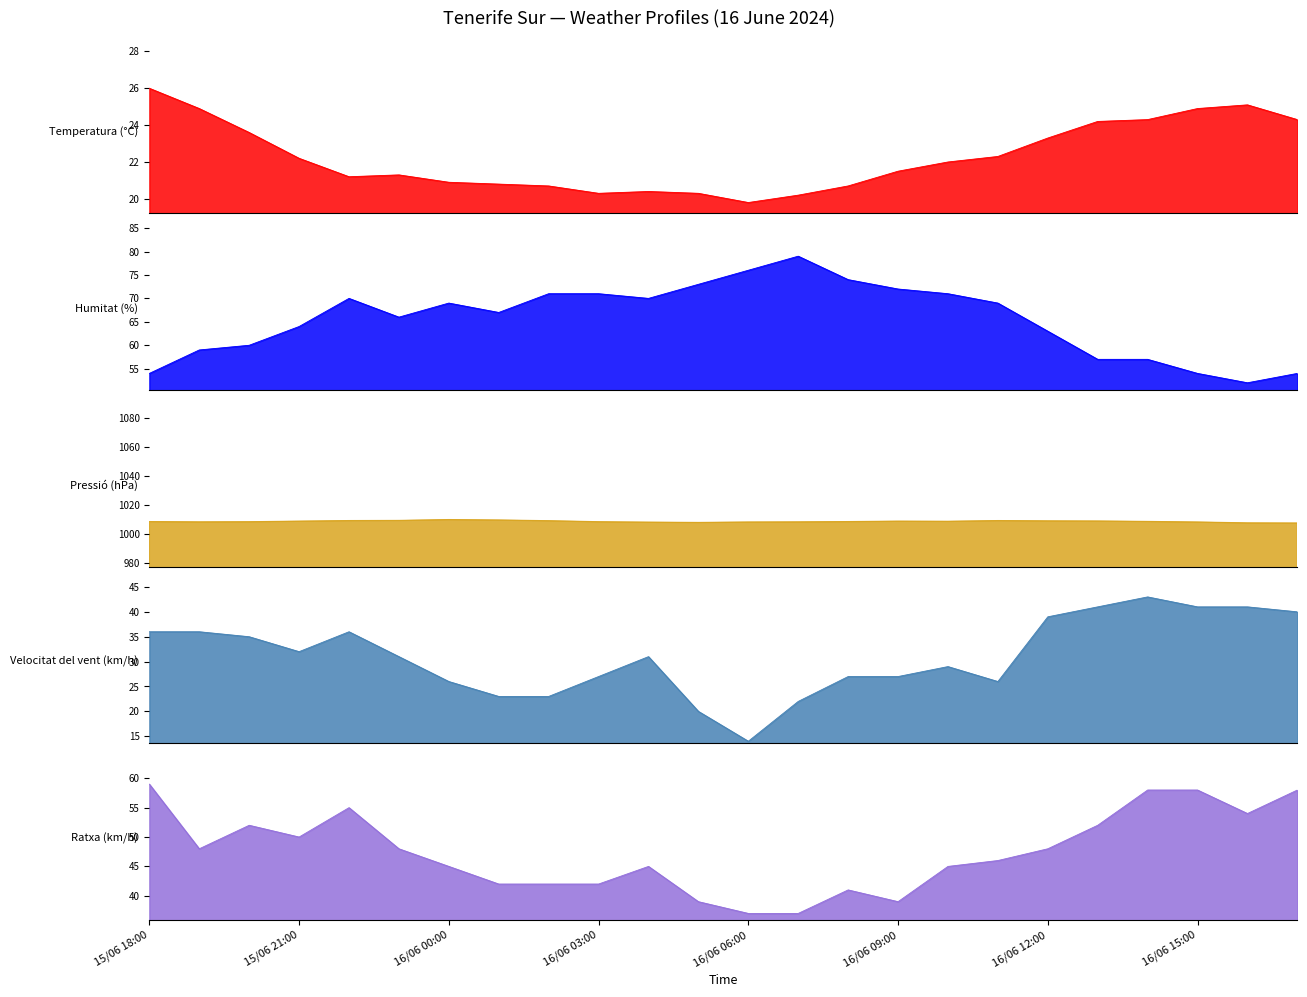

At which label does Humitat (%) reach its peak?

16/06 07:00